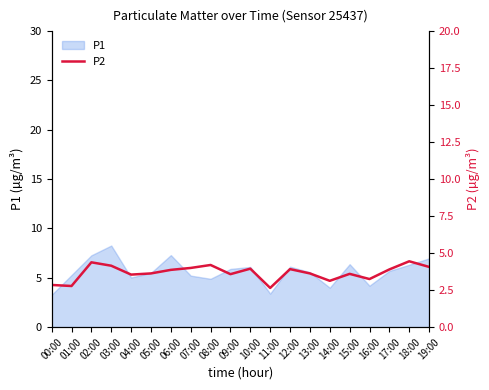

At which category does the data reach its first local valley?

01:00